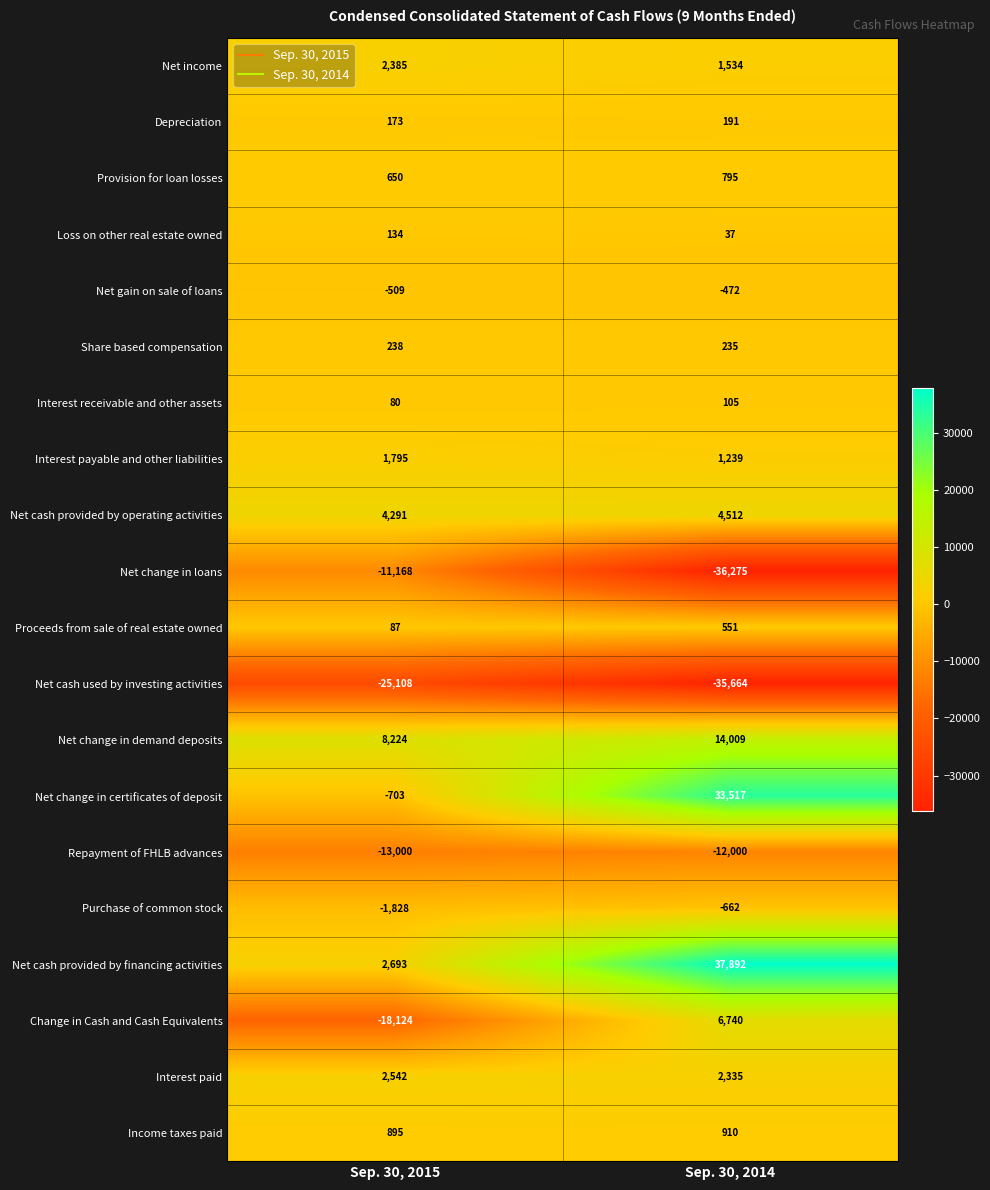

What is the minimum value for Net change in certificates of deposit?

-703